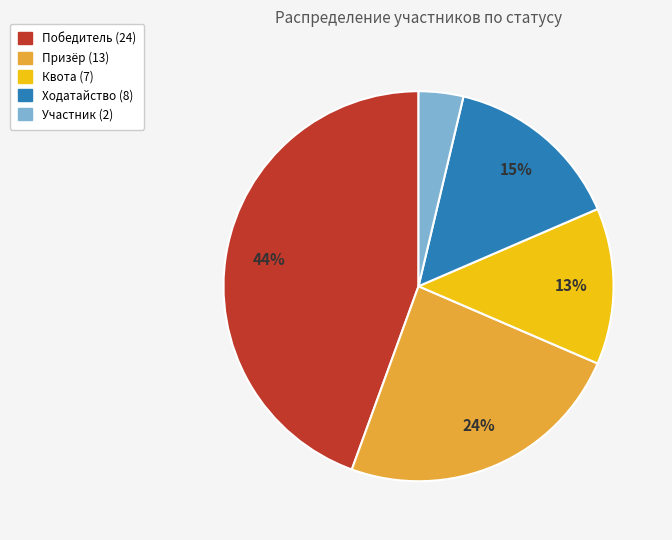

Does any single category account for the majority?

No